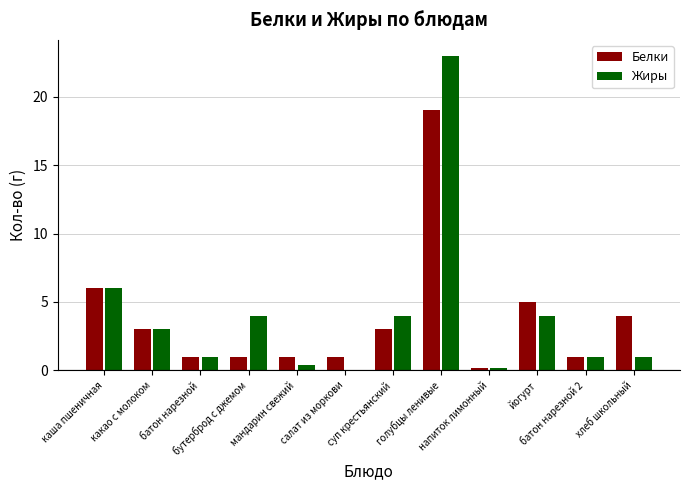

What is the sum of all Жиры values?

47.6